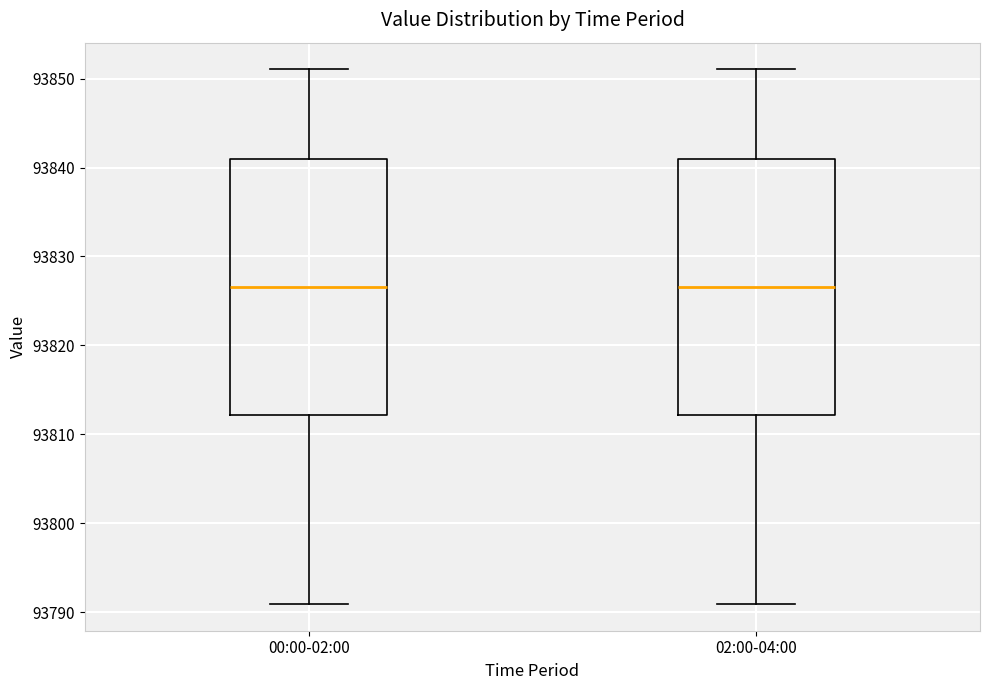

Reading left to right, transcribe this box plot: for each box, give where its median line is, the range the box spans, and where its two whiskers end, as read against the y-axis. The values are not printed on the chart, so give them approximately, as read against the axis.

00:00-02:00: median 93827, box 93812 to 93841, whiskers 93791 to 93851
02:00-04:00: median 93827, box 93812 to 93841, whiskers 93791 to 93851